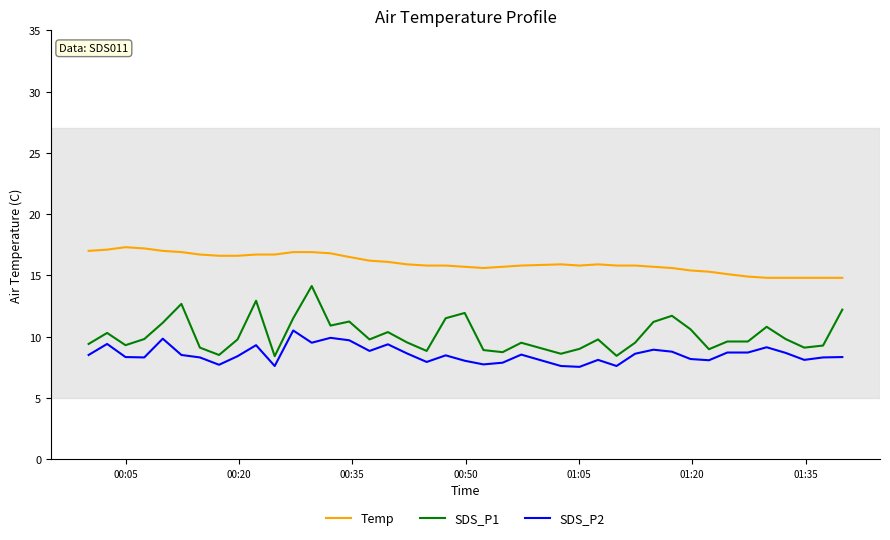

What is the difference between the maximum and minimum values in the SDS_P2 series?

3.0